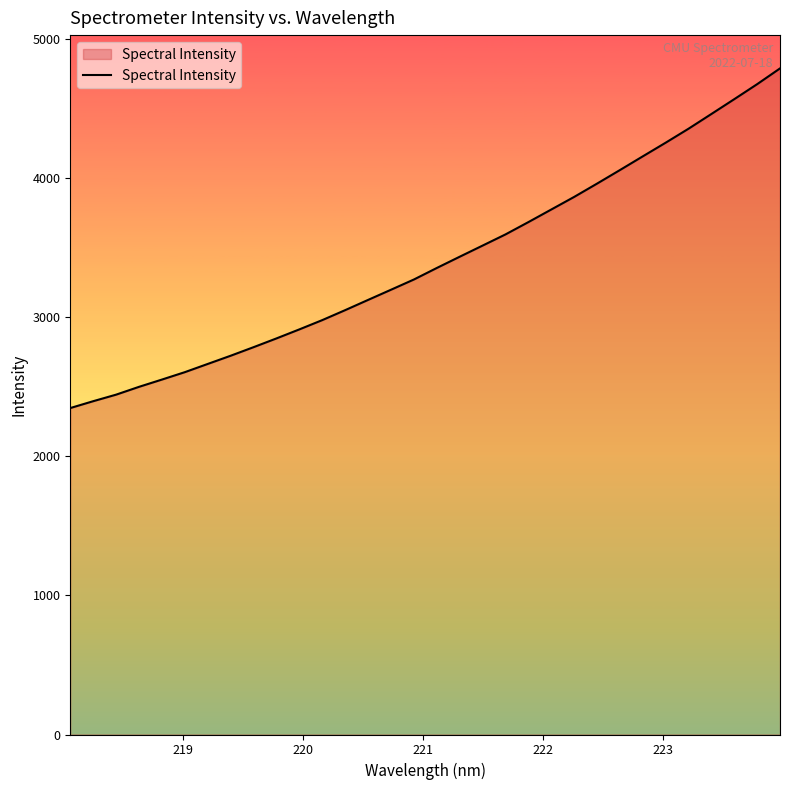

What is the difference between the maximum and minimum values?

2439.9